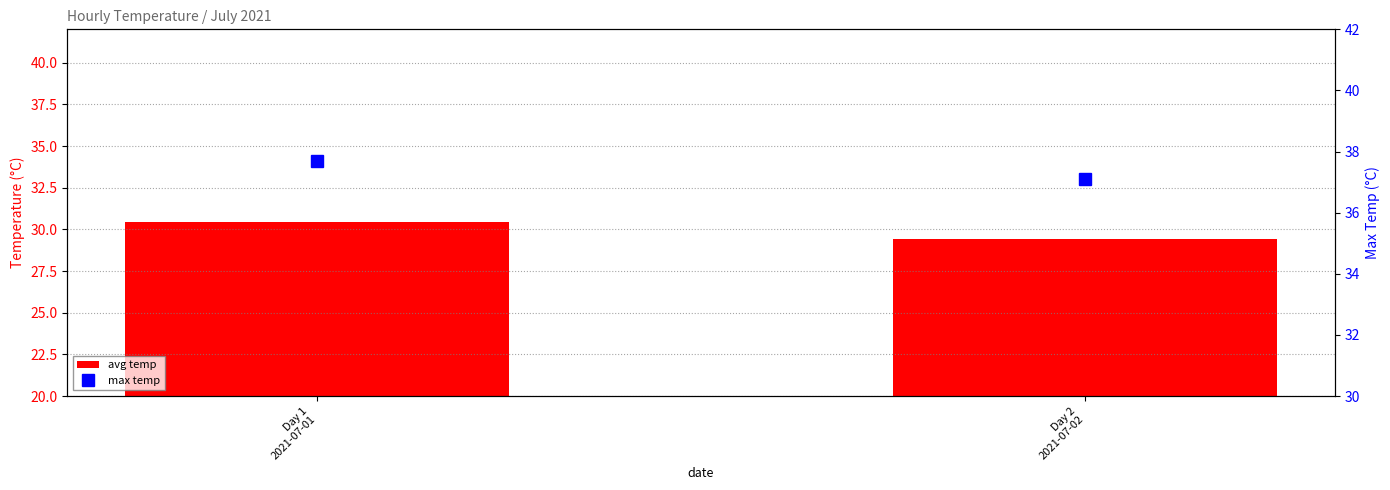

At how many categories does at least one series exceed 33?

2